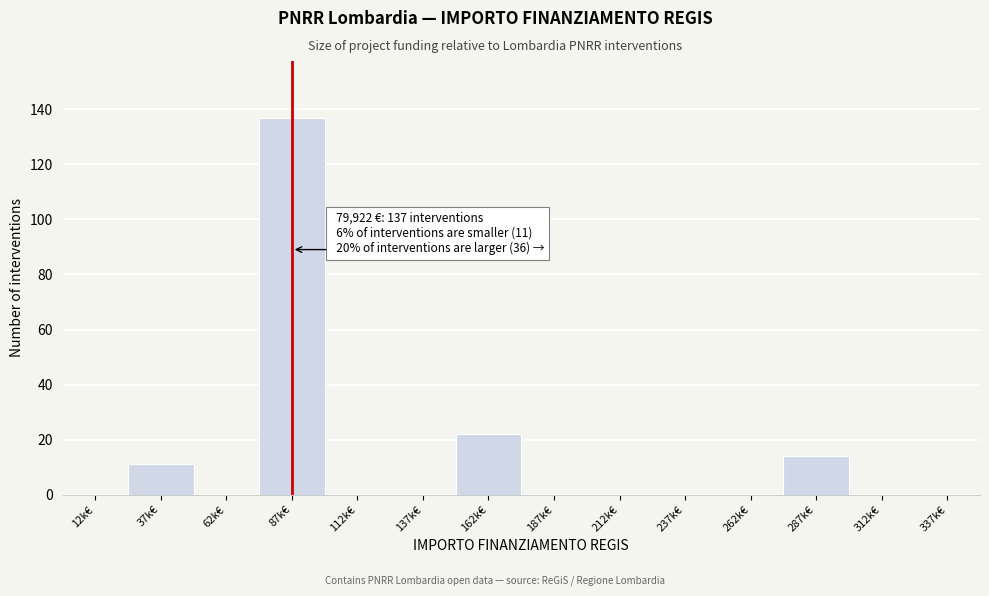

Reading left to right, what are all the values shown in this chart?

12k€=0	37k€=11	62k€=0	87k€=137	112k€=0	137k€=0	162k€=22	187k€=0	212k€=0	237k€=0	262k€=0	287k€=14	312k€=0	337k€=0